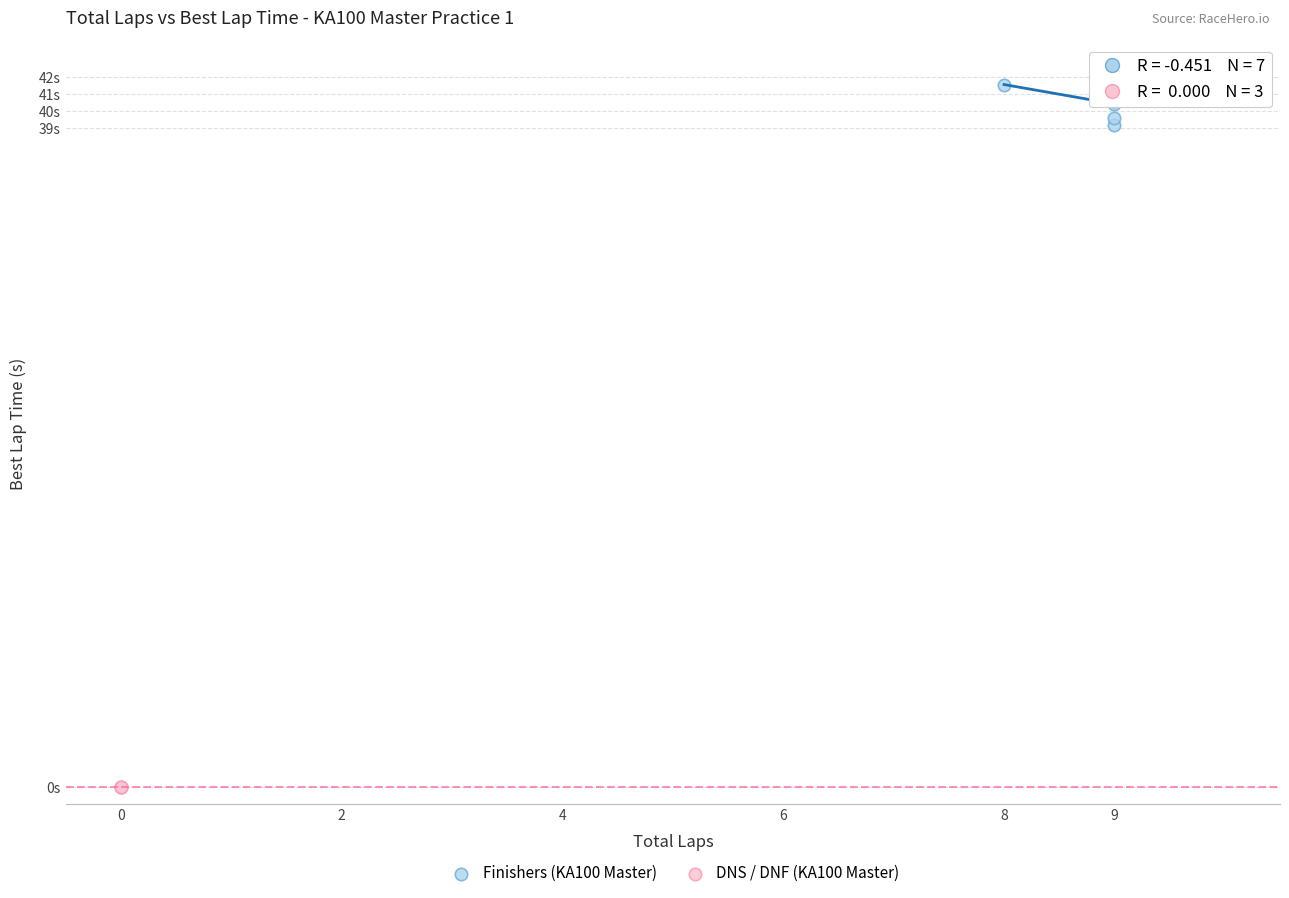

What are all the series names shown in the legend?

Finishers (KA100 Master), DNS / DNF (KA100 Master)